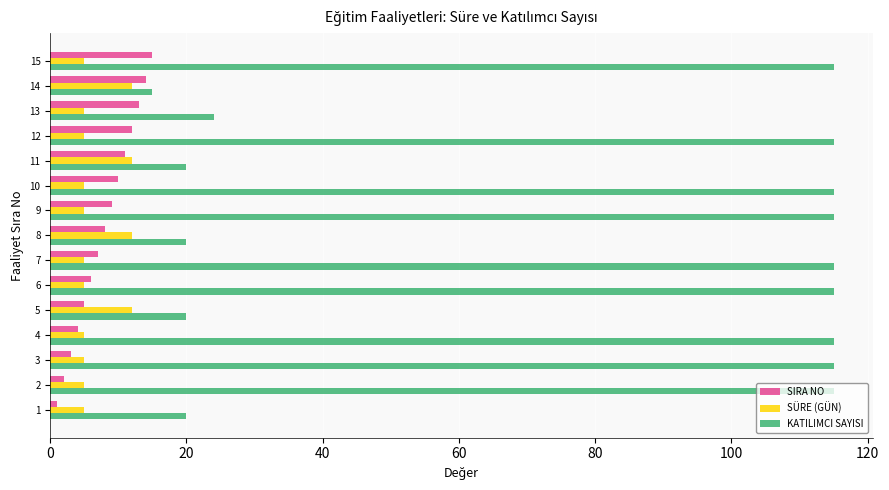

What is the difference between the maximum and minimum values in the KATILIMCI SAYISI series?

100